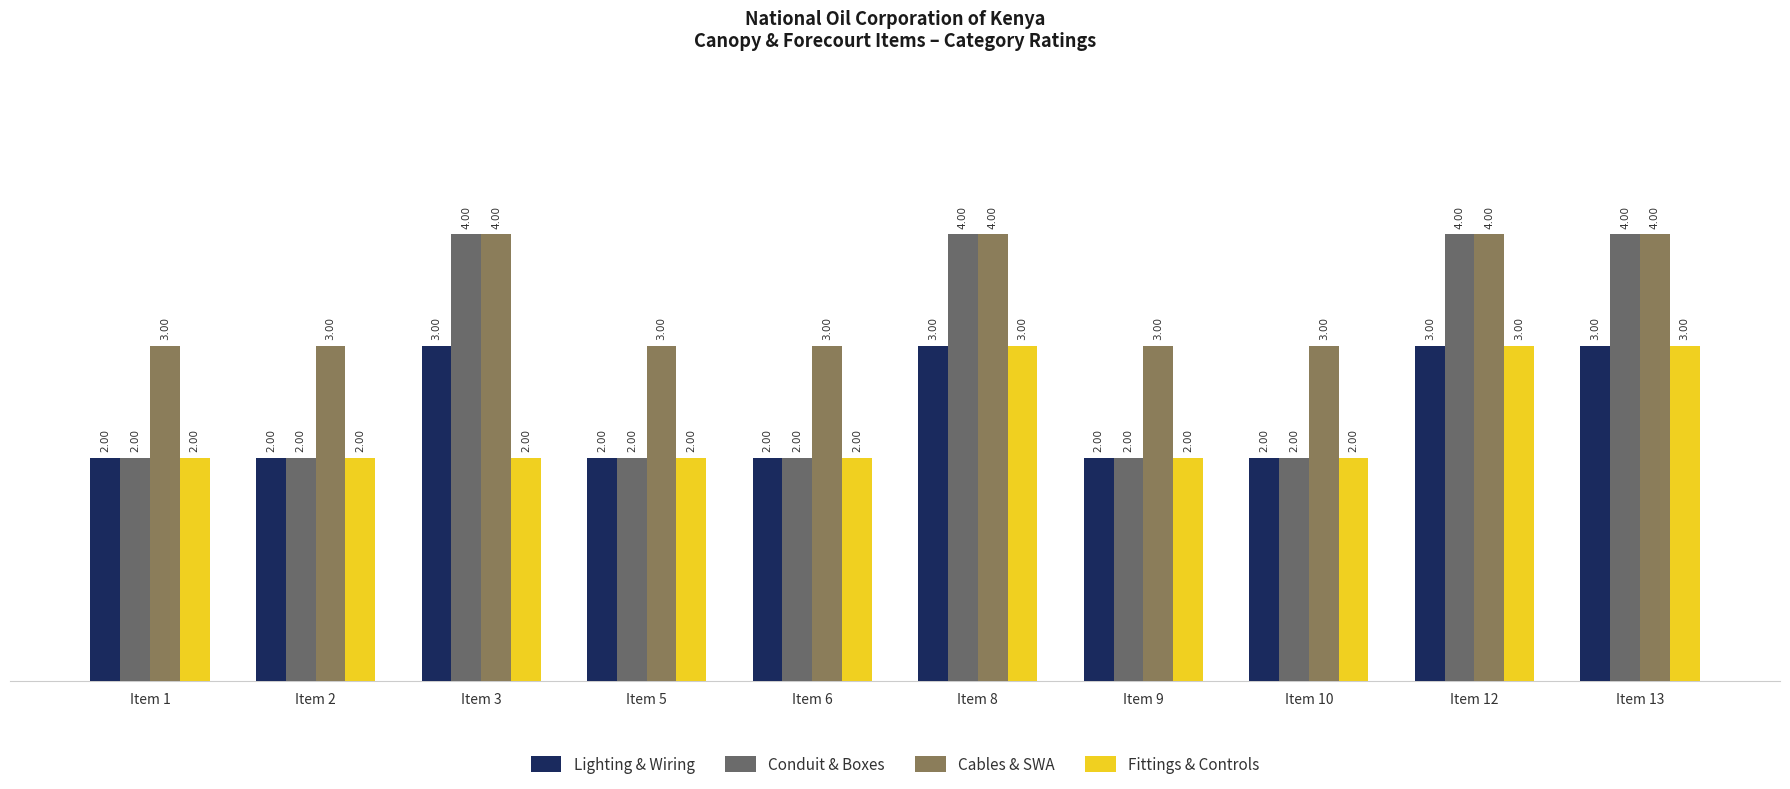

Which series has the largest total across all categories?

Cables & SWA